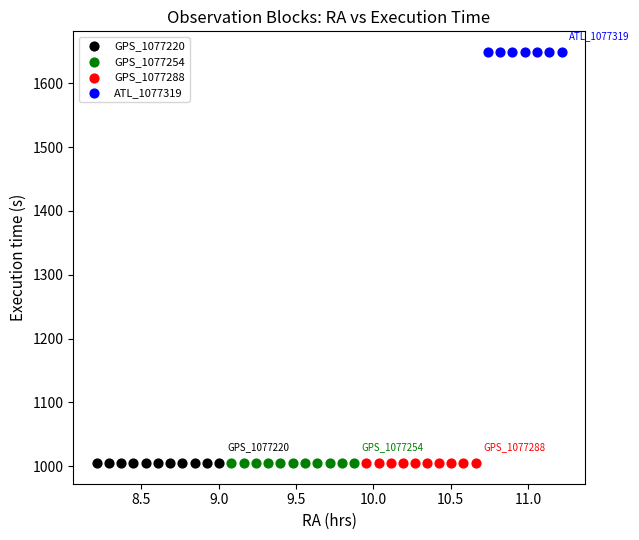

Which series reaches the maximum Y coordinate?

ATL_1077319